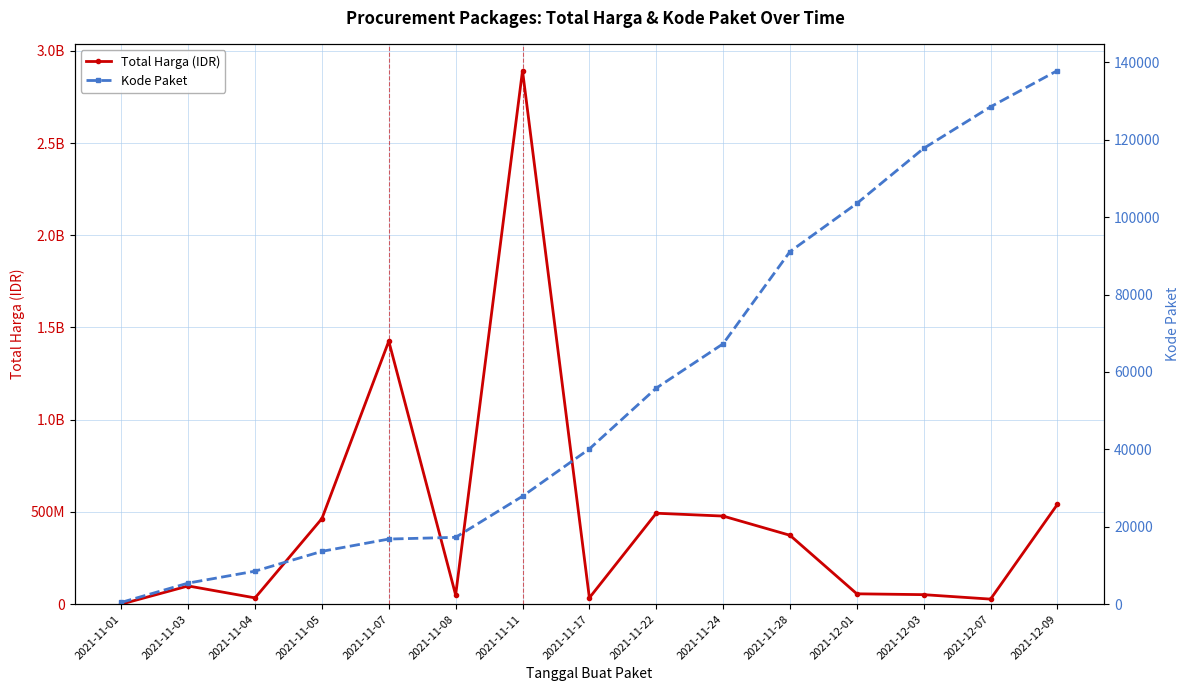

List the series in order of their overall mean, lowest first.

Kode Paket, Total Harga (IDR)